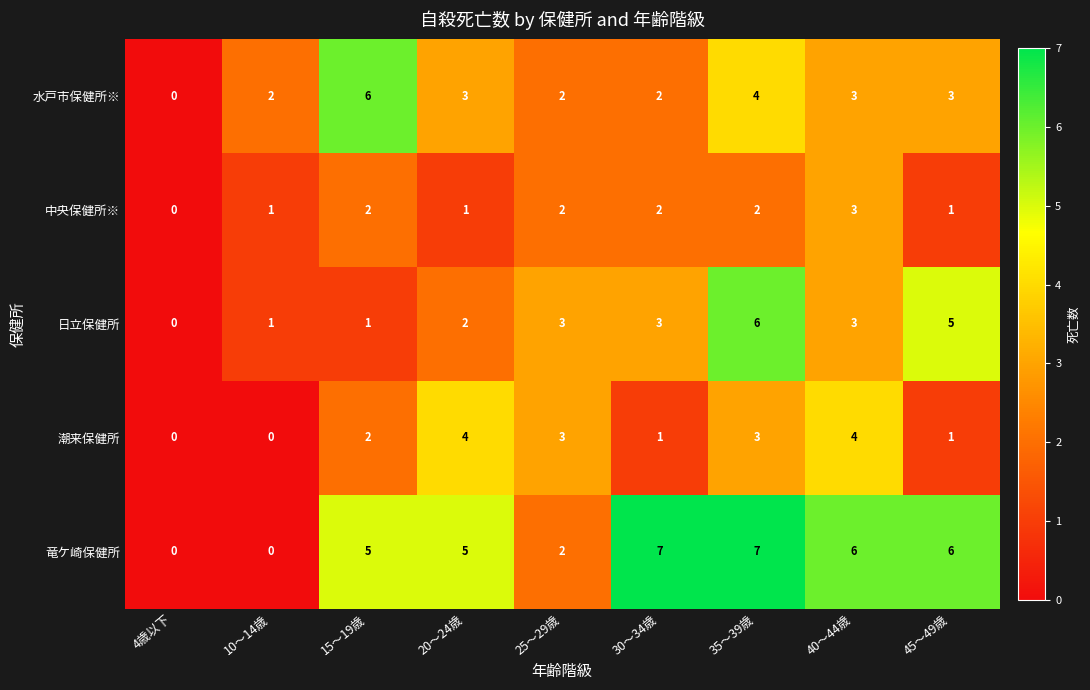

True or false: 潮来保健所 has a value of -2 at 10～14歳.

False